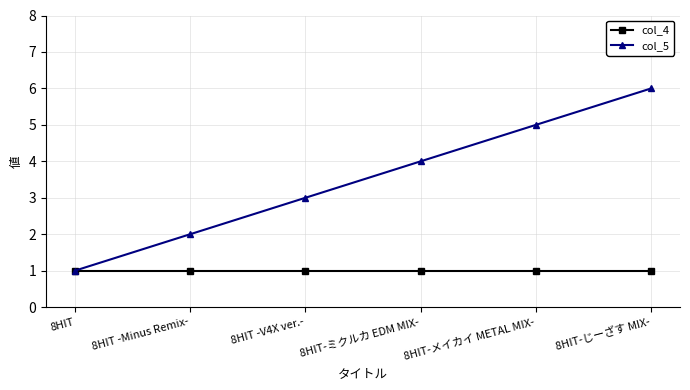

True or false: col_4 has a value of 1 at 8HIT -V4X ver.-.

True